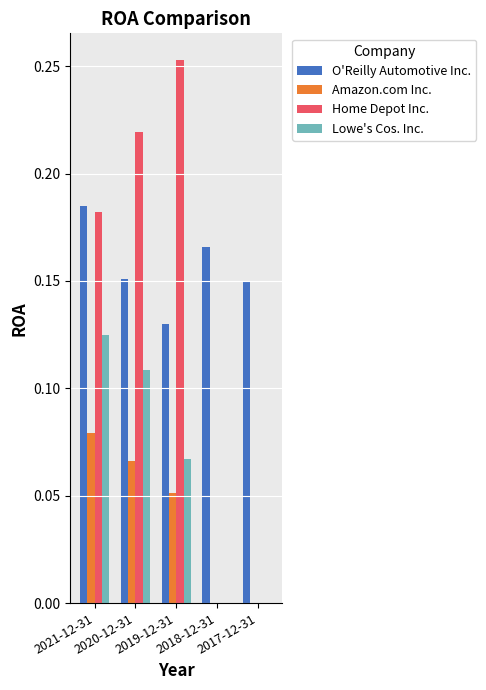

Are the bars horizontal?

No